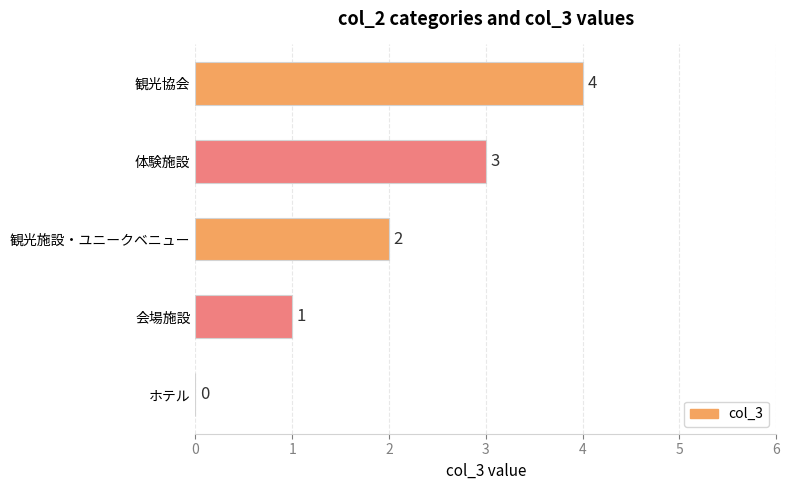

Is it true that the value at 会場施設 is 1?

True